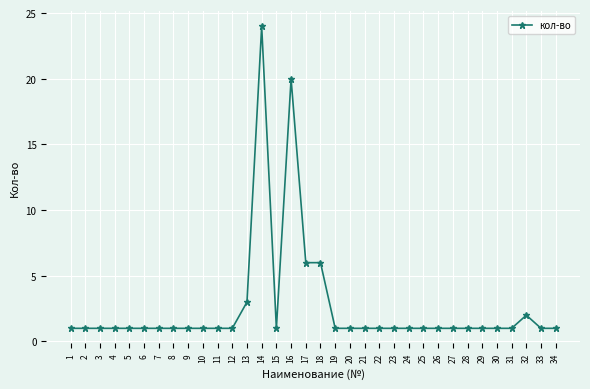

What is the sum of all values?

89